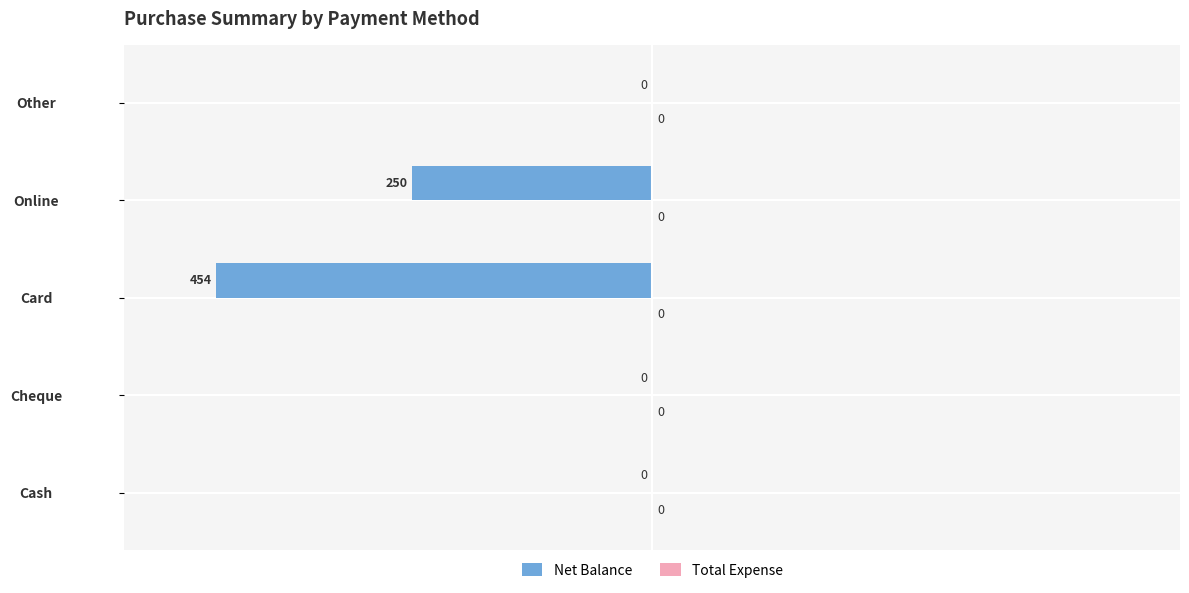

True or false: the data shows -250 at Online.

True